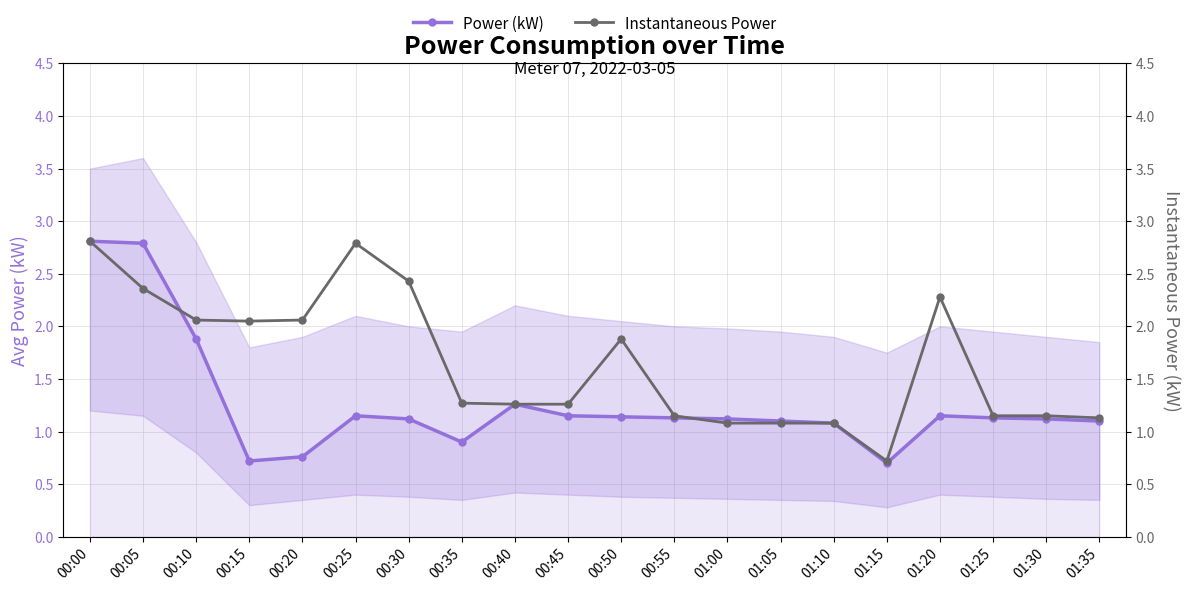

In Instantaneous Power, how many points are lower than both neighbors (excluding endpoints)?

2